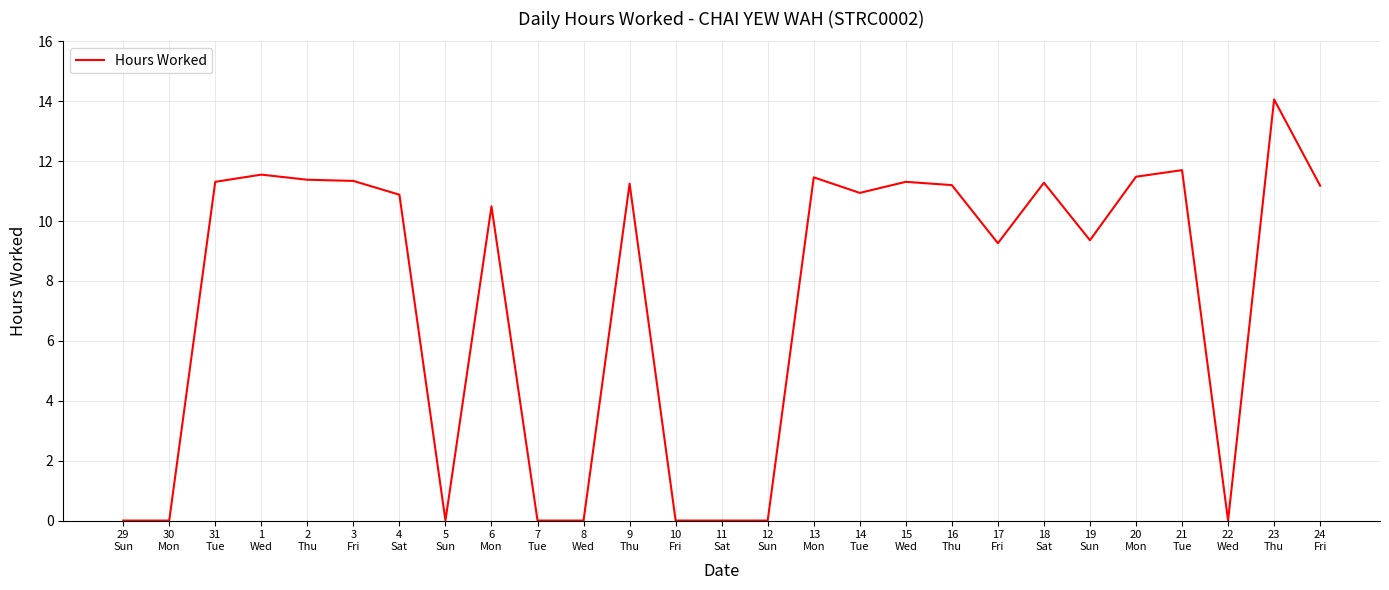

What is the greatest value displayed?

14.1